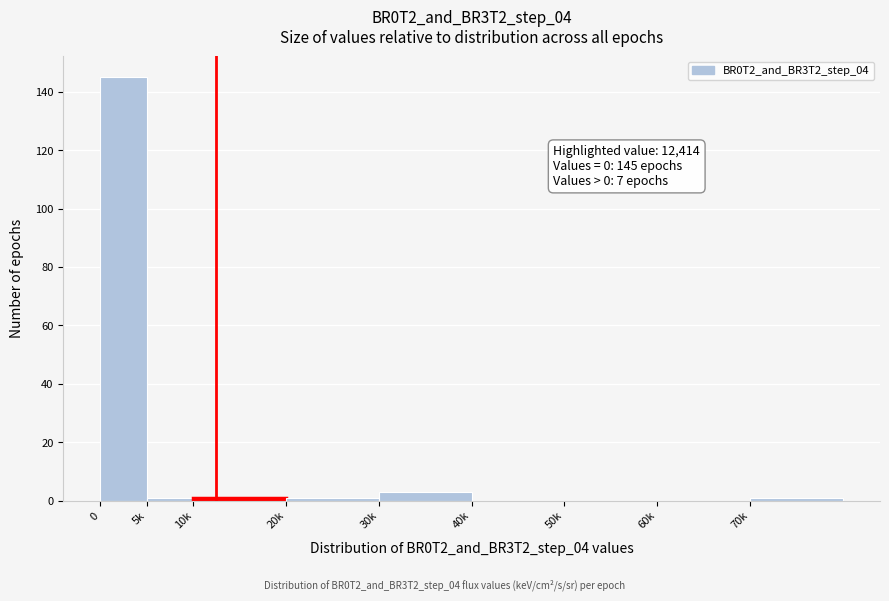

Reading right to left, transcribe all the data shown in this chart.

70k=1	60k=0	50k=0	40k=0	30k=3	20k=1	10k=1	5k=1	0=145